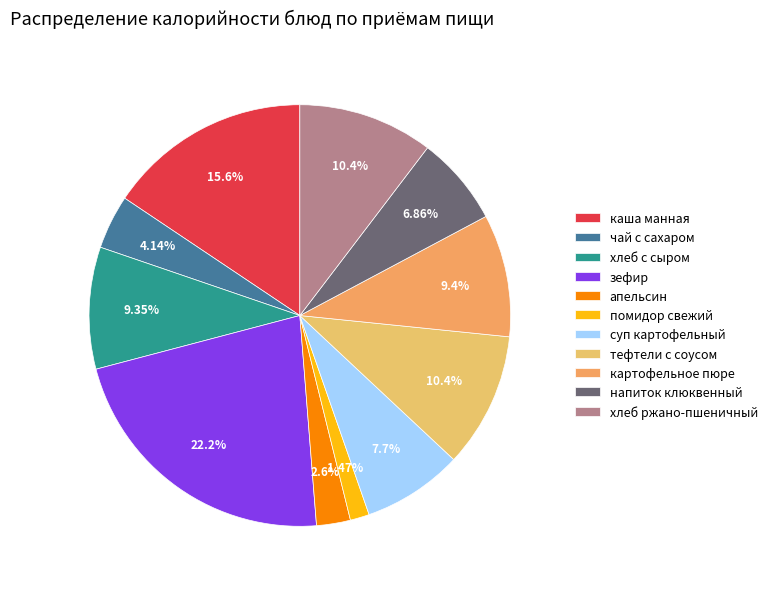

How many segments does this pie chart have?

11